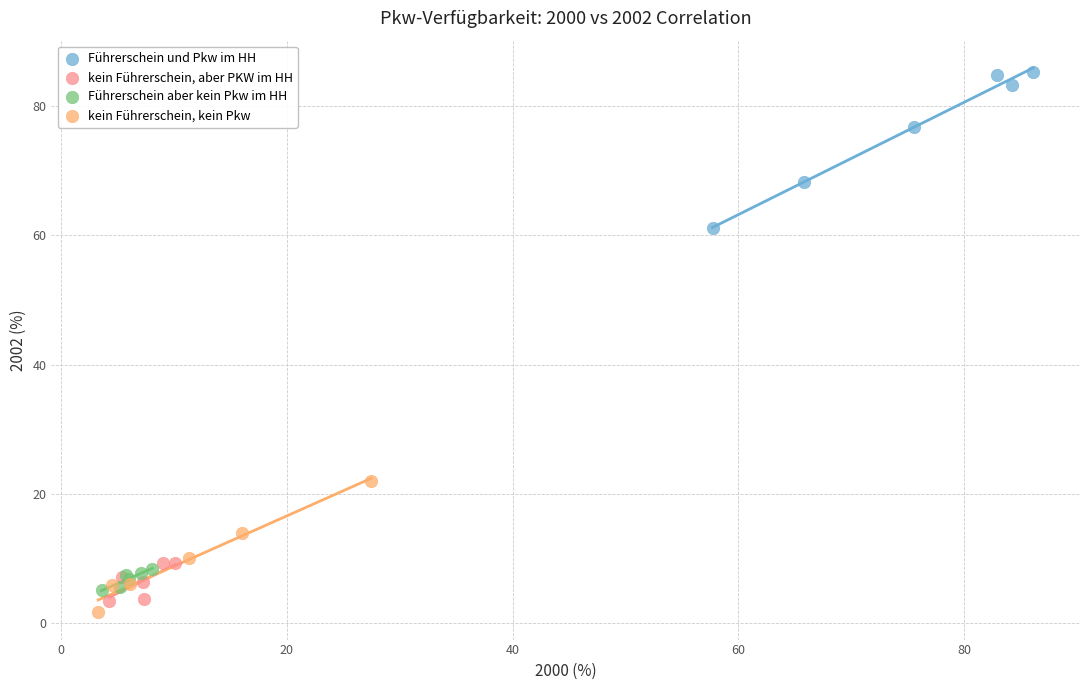

Which series contains the highest Y value?

Führerschein und Pkw im HH